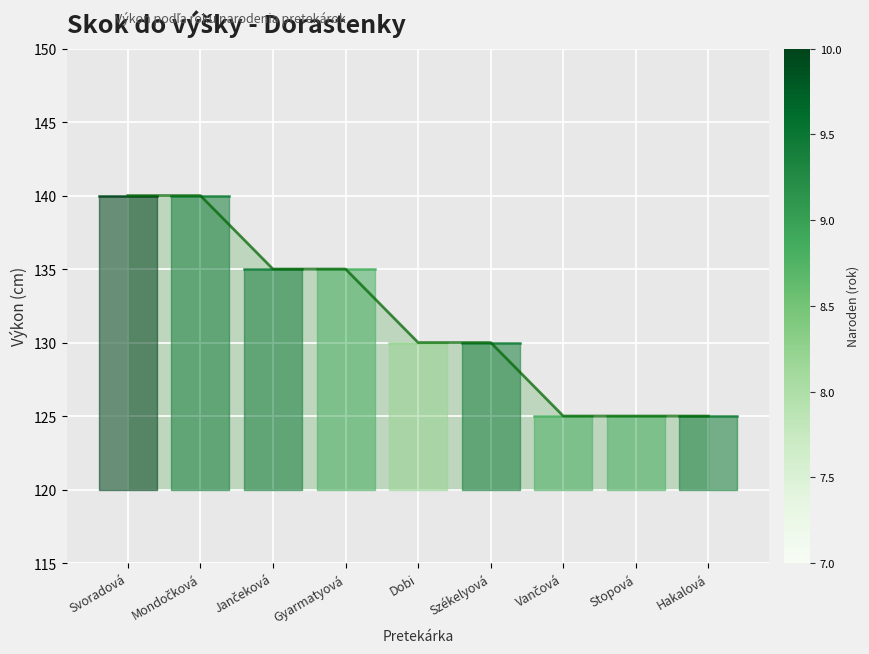

List the labels in order of value, largest first.

Svoradová, Mondočková, Jančeková, Gyarmatyová, Dobi, Székelyová, Vančová, Stopová, Hakalová